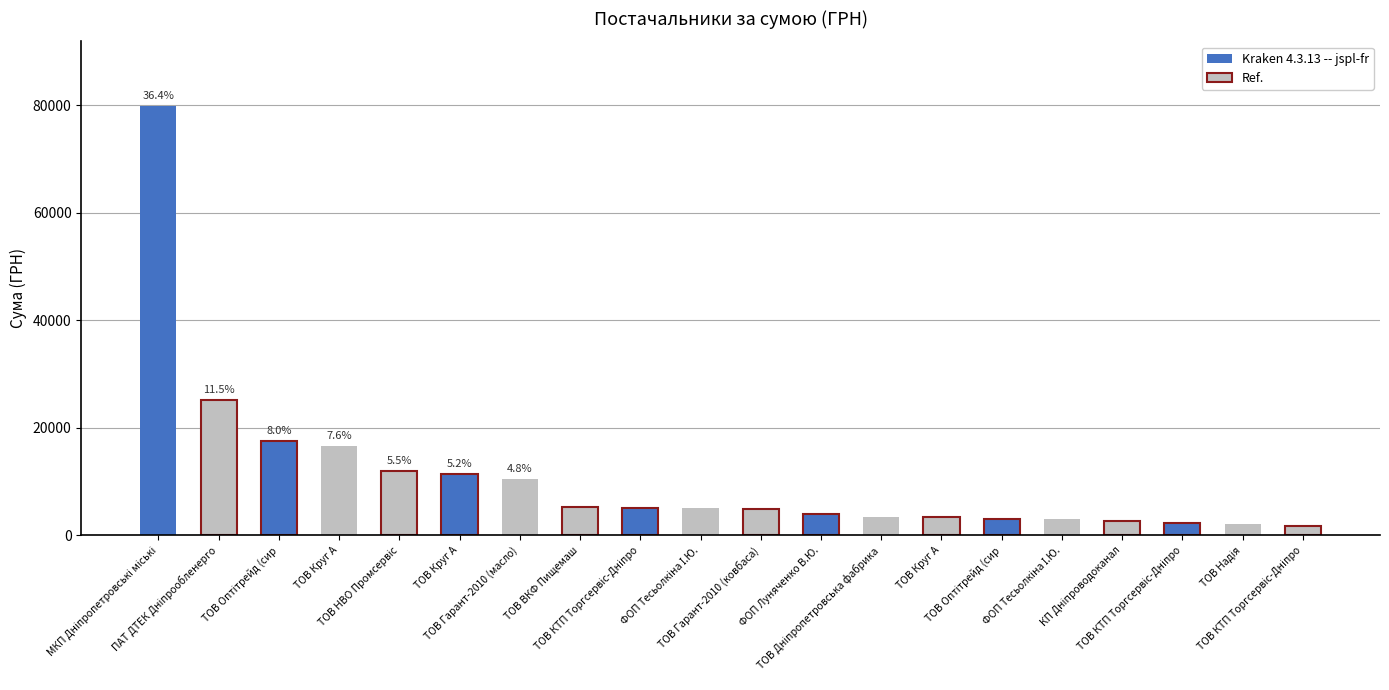

Reading right to left, list all the values displayed in this chart.

1732.2	2104.8	2323.1	2594.1	3000.0	3135.8	3338.4	3500.0	3960.0	4873.0	5050.0	5092.0	5250.0	10528.0	11502.8	12014.6	16672.9	17614.3	25243.0	79855.8